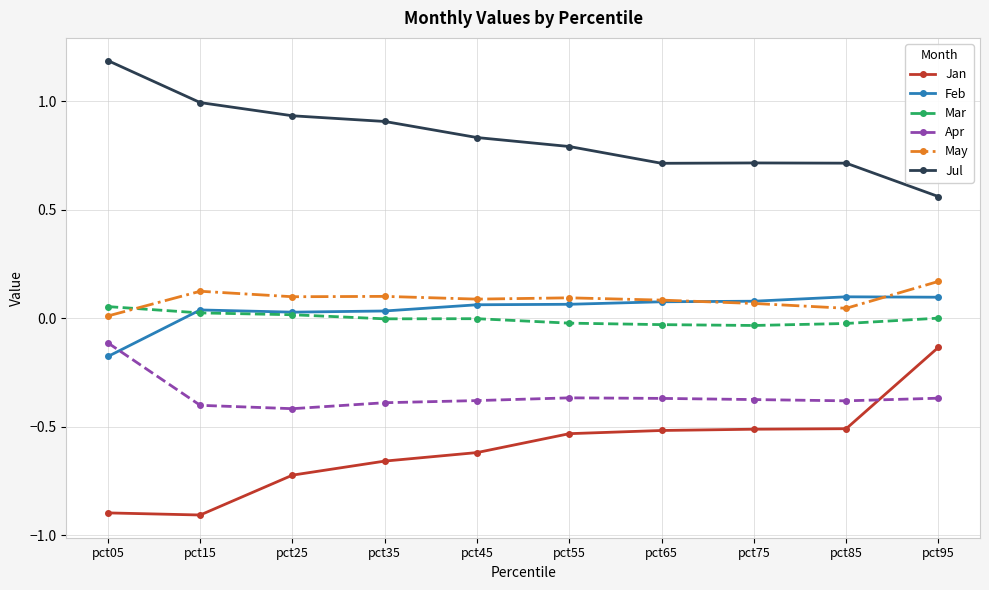

The Apr series shows -0.6 at pct15. True or false?

False